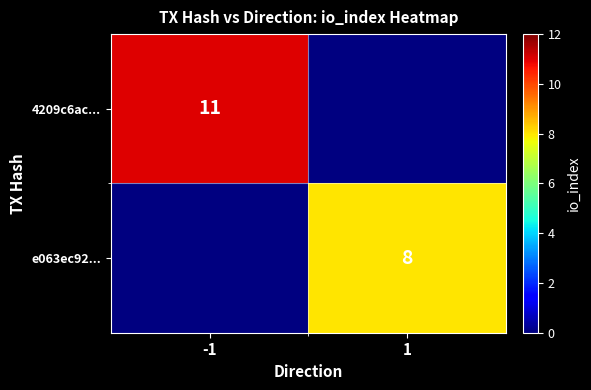

True or false: 4209c6ac... has a value of 15 at -1.

False